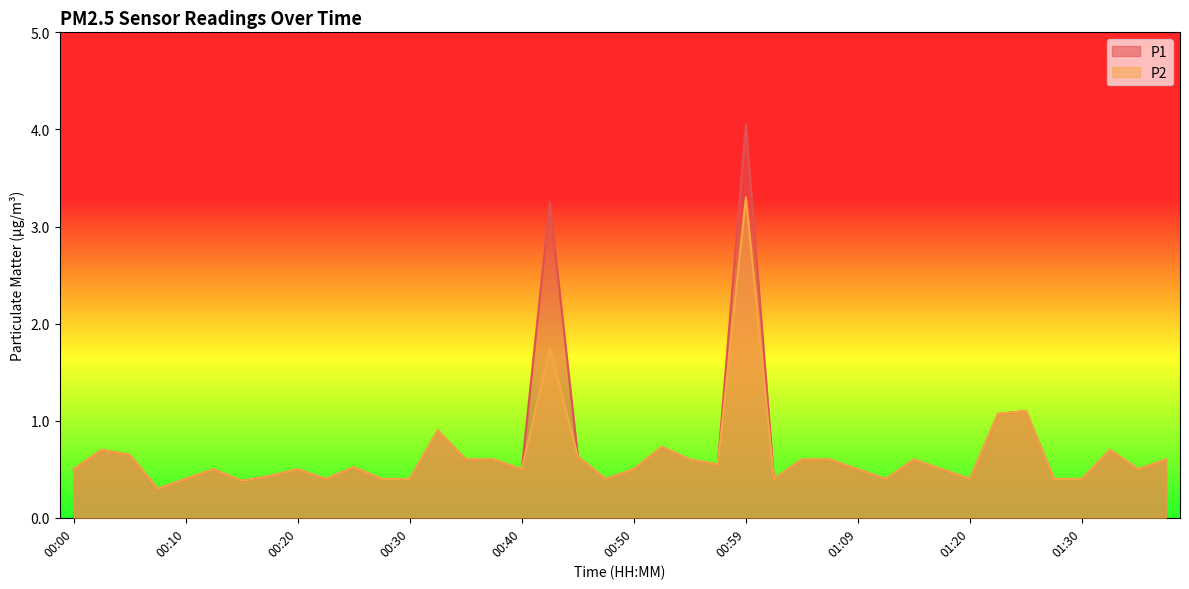

List the series in order of their overall mean, lowest first.

P2, P1